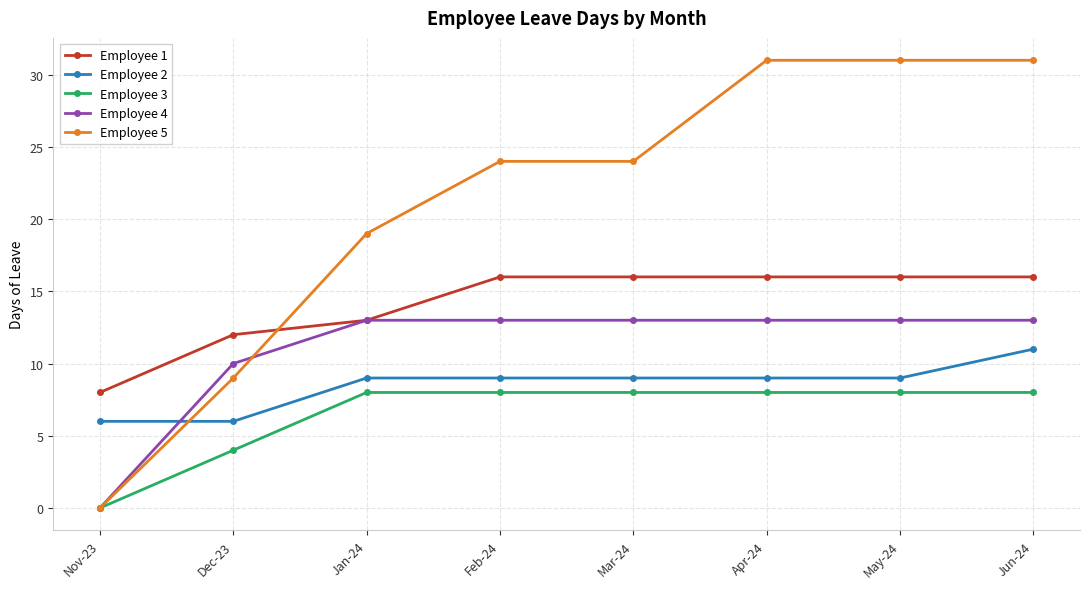

What is the highest value of the Employee 3 series?

8